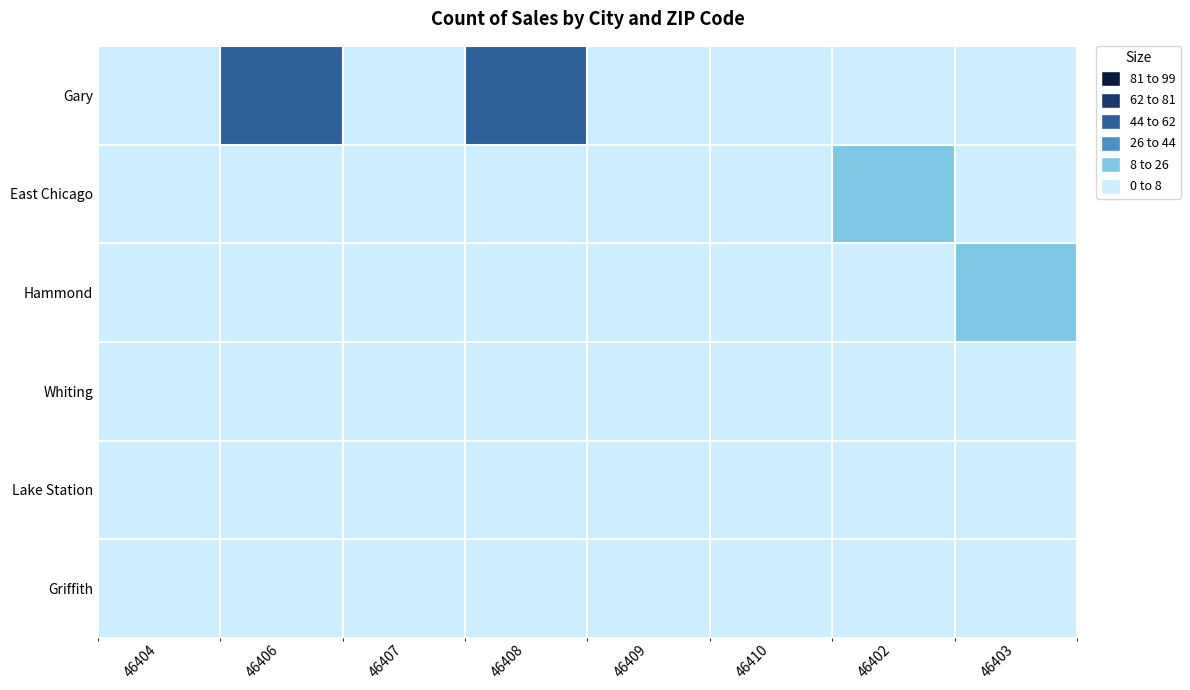

Which series has the largest total across all categories?

Gary